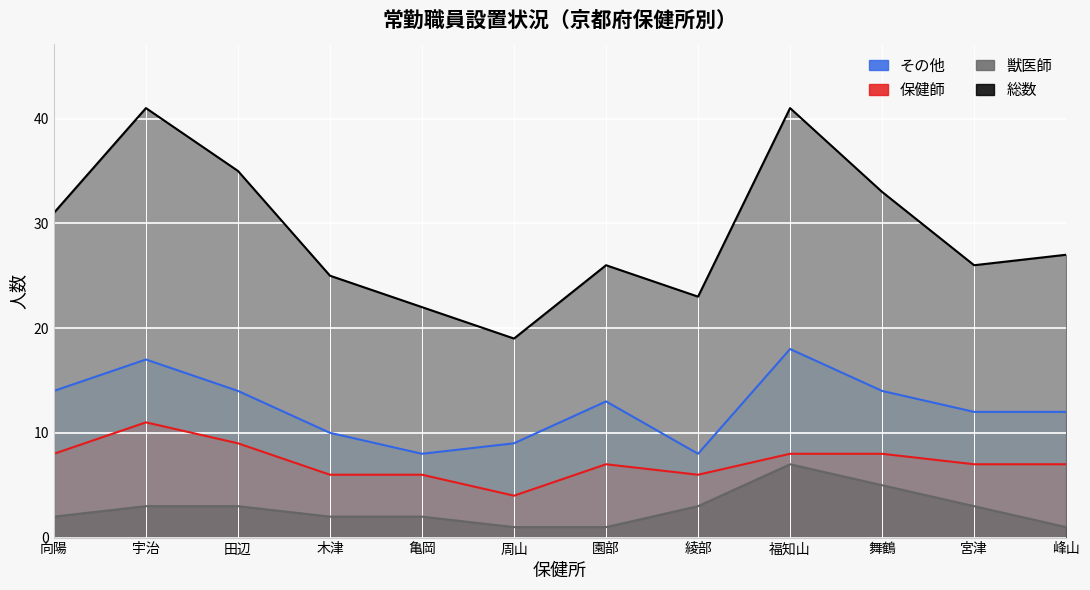

At which label is 獣医師 closest to 4?

宇治